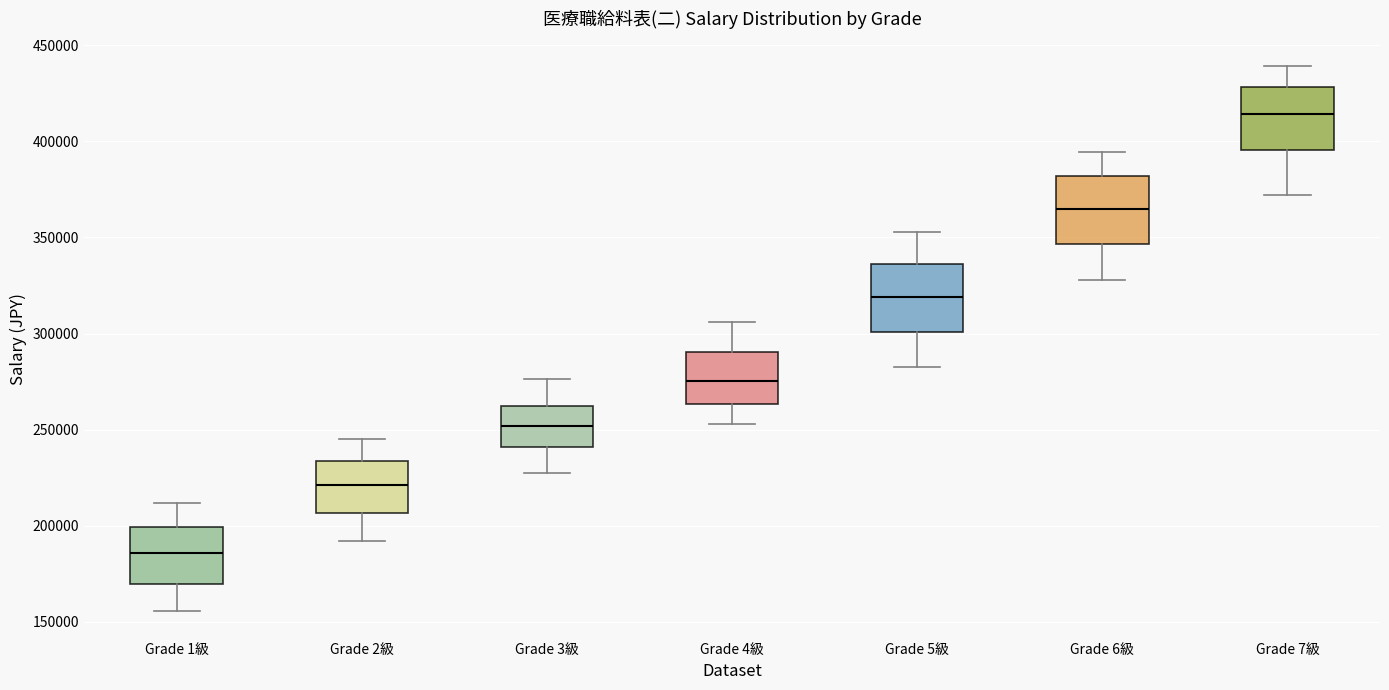

Which box's median line is the lowest?

Grade 1級